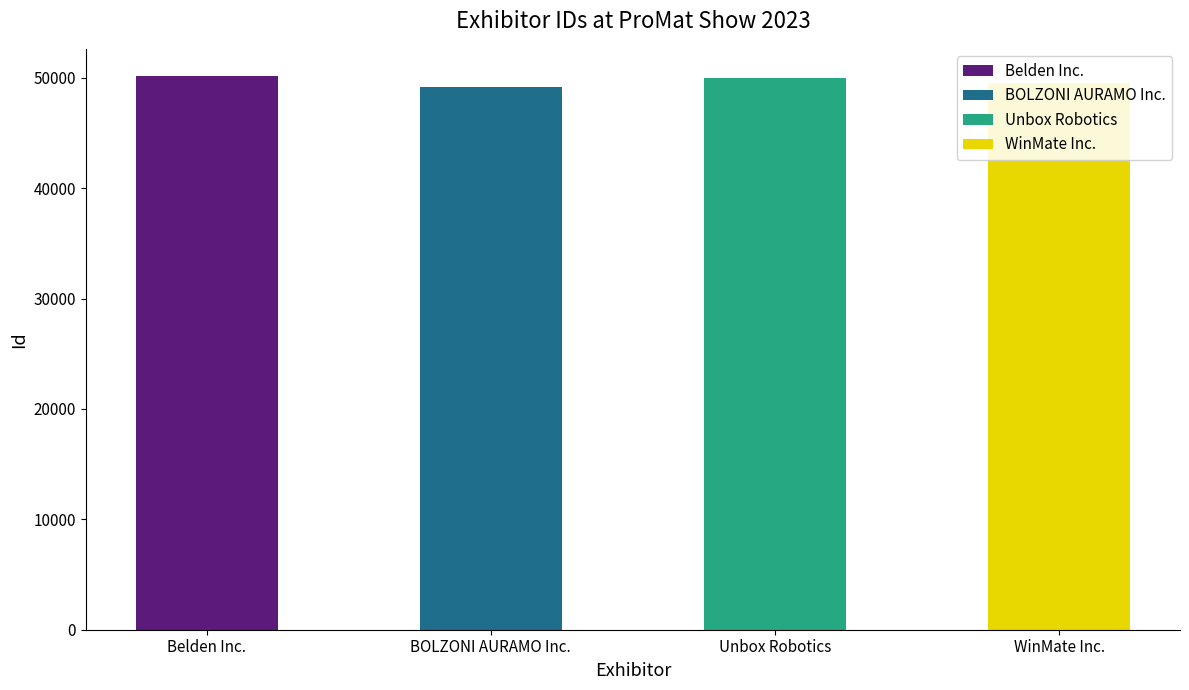

Reading right to left, extract all data points from this chart.

49547	49995	49176	50127